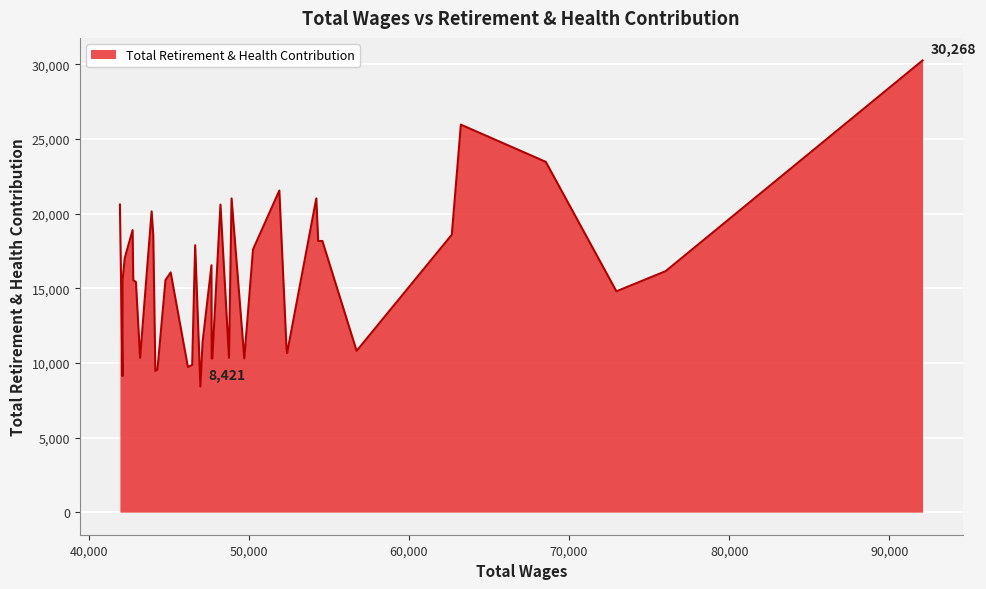

What is the maximum value shown in the chart?

30268